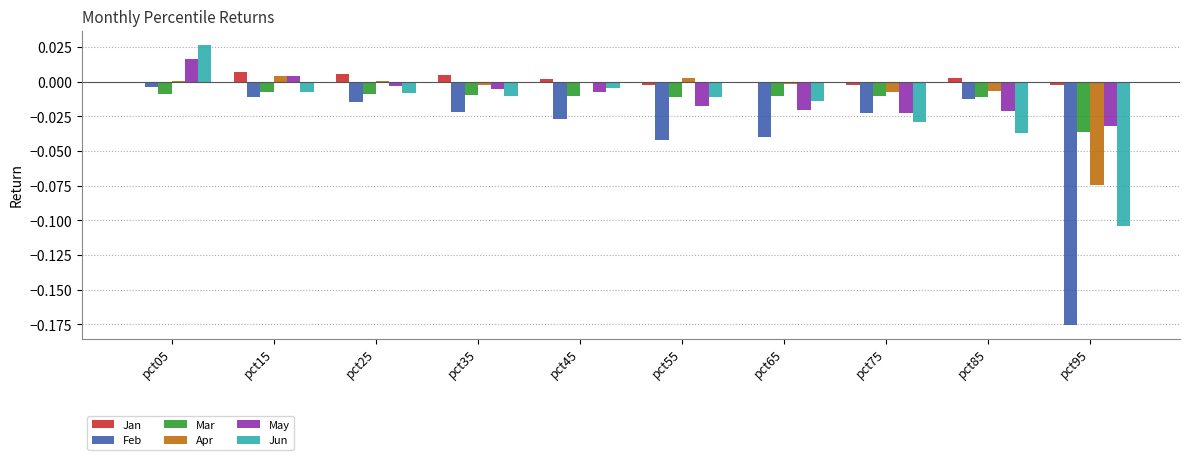

Which category has the highest value in the May series?

pct05